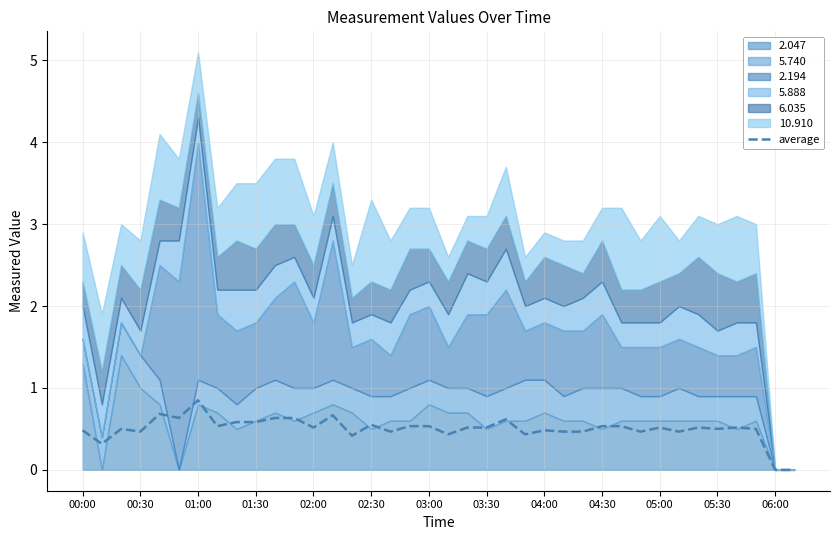

What is the value of the 27th point from the left?

0.5